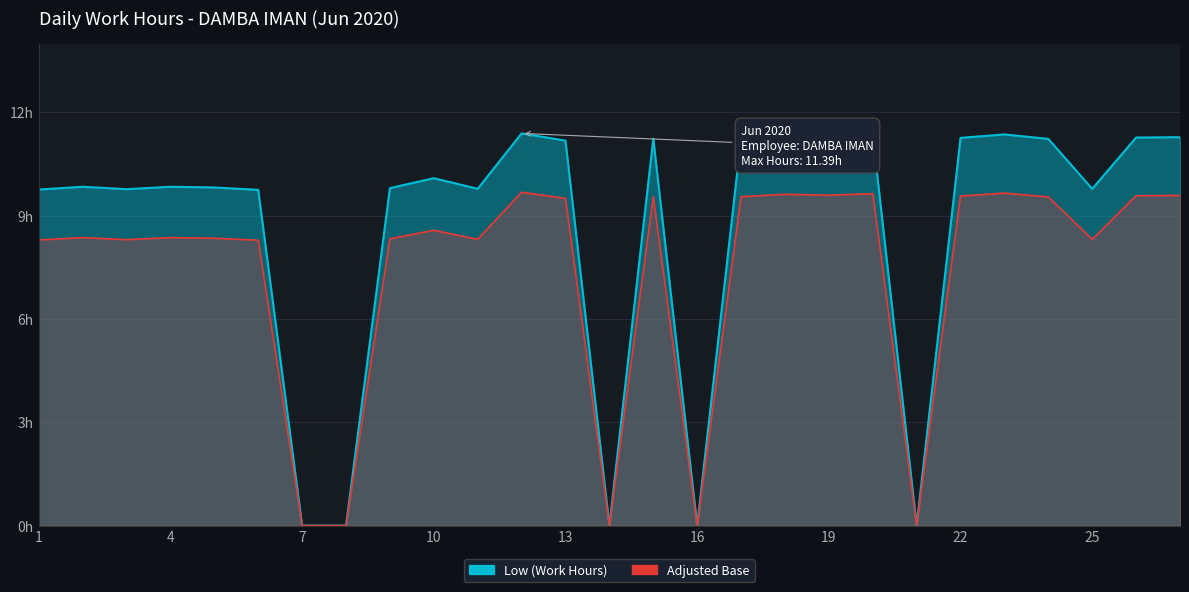

List the labels in order of value, largest first.

12, 23, 20, 18, 19, 27, 26, 22, 15, 17, 24, 13, 10, 2, 4, 5, 9, 11, 25, 3, 1, 6, 7, 8, 14, 16, 21